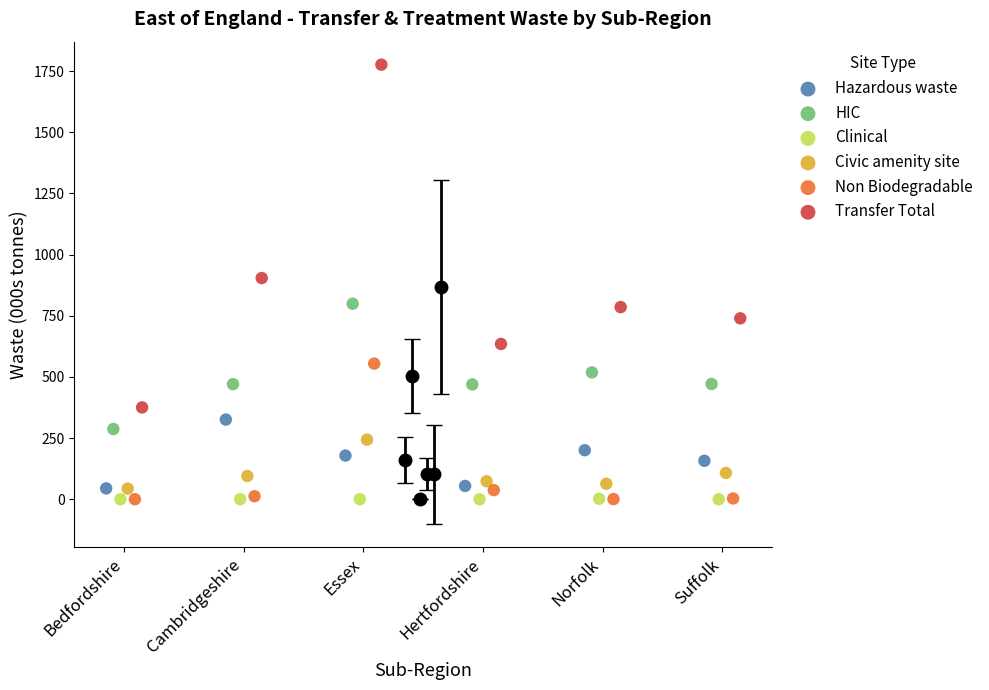

Which series reaches the maximum Y coordinate?

Transfer Total